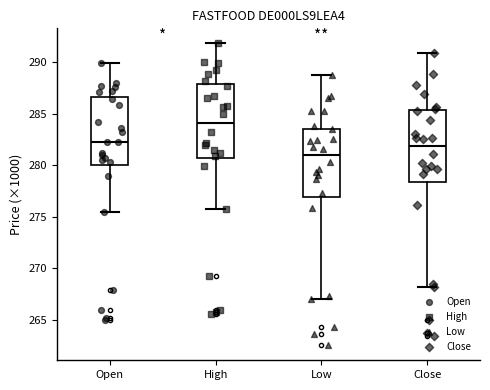

Which box's median line is the highest?

High